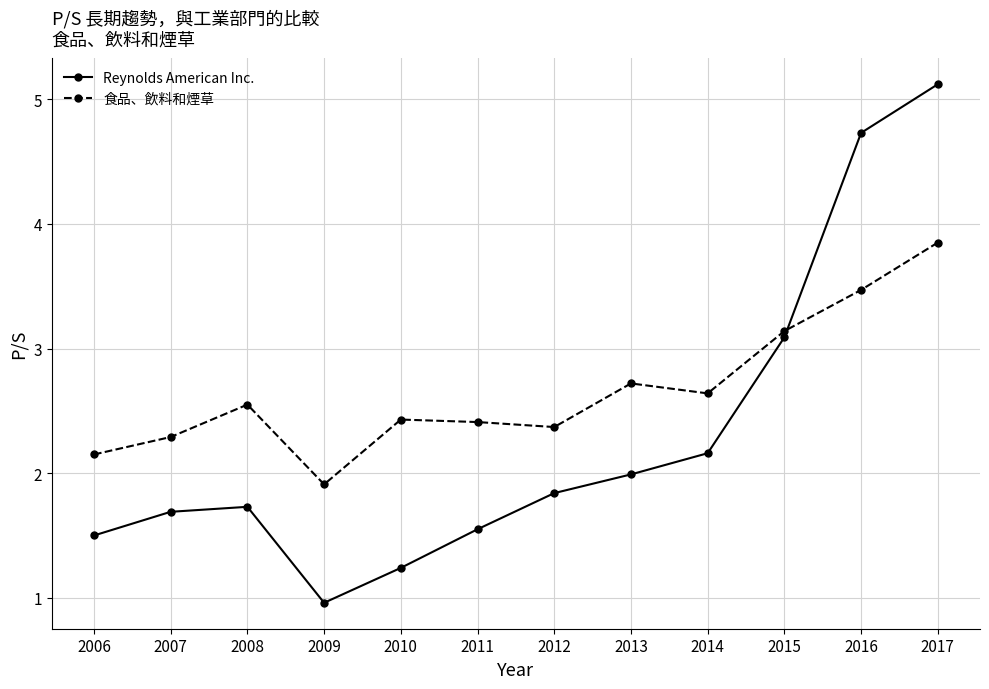

Which series ends up on top after the final intersection of Reynolds American Inc. and 食品、飲料和煙草?

Reynolds American Inc.